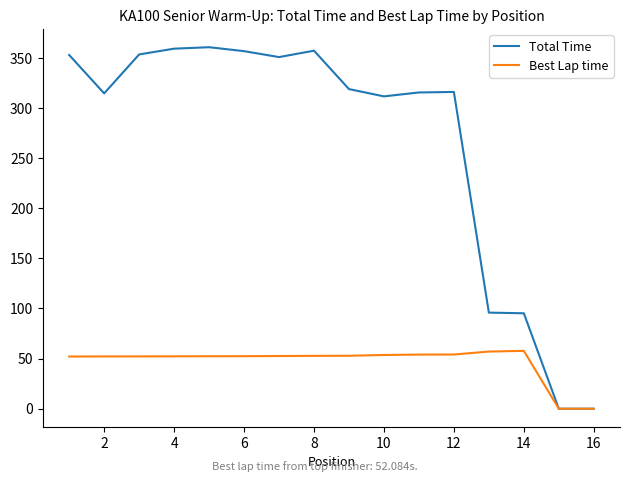

True or false: Best Lap time has more than 0 points higher than both neighbors.

True